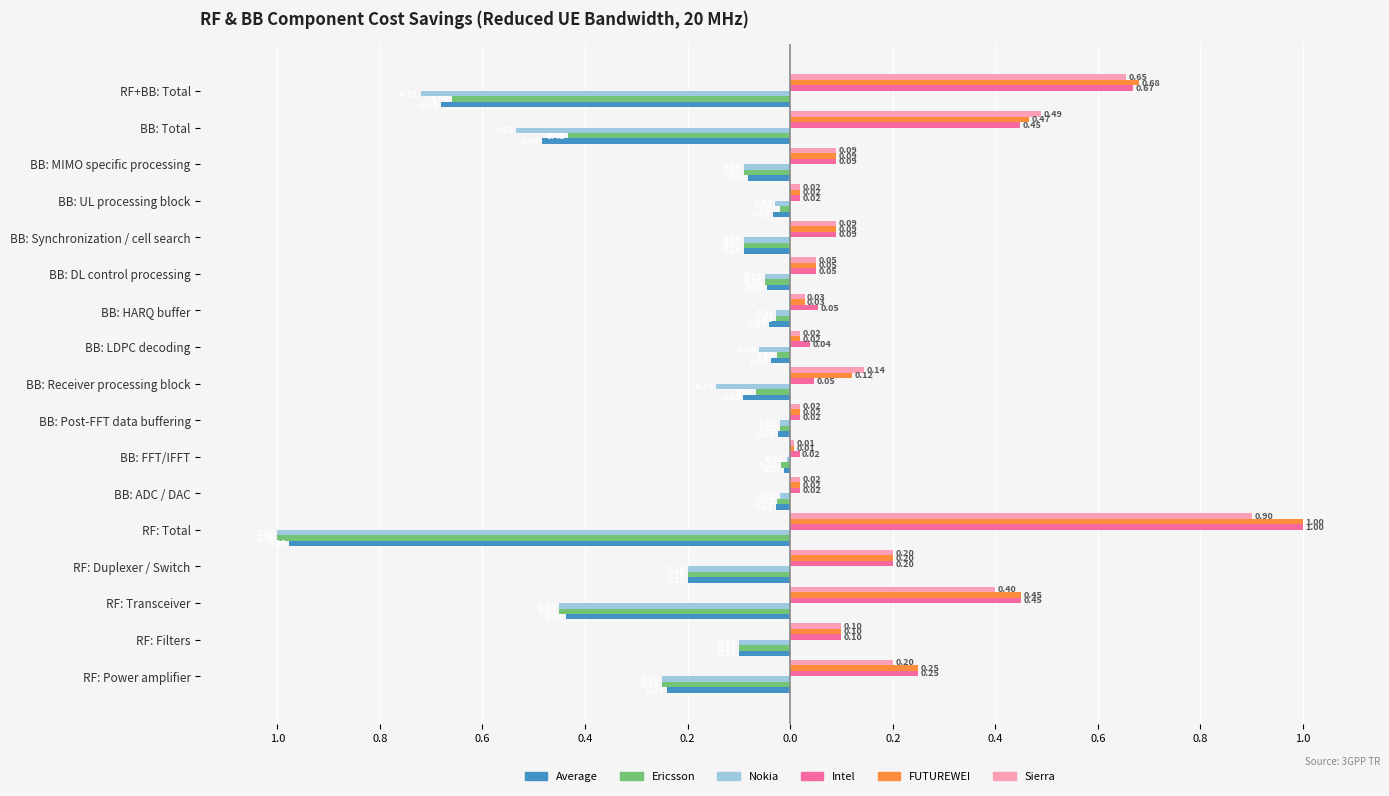

Which series has the largest total across all categories?

FUTUREWEI